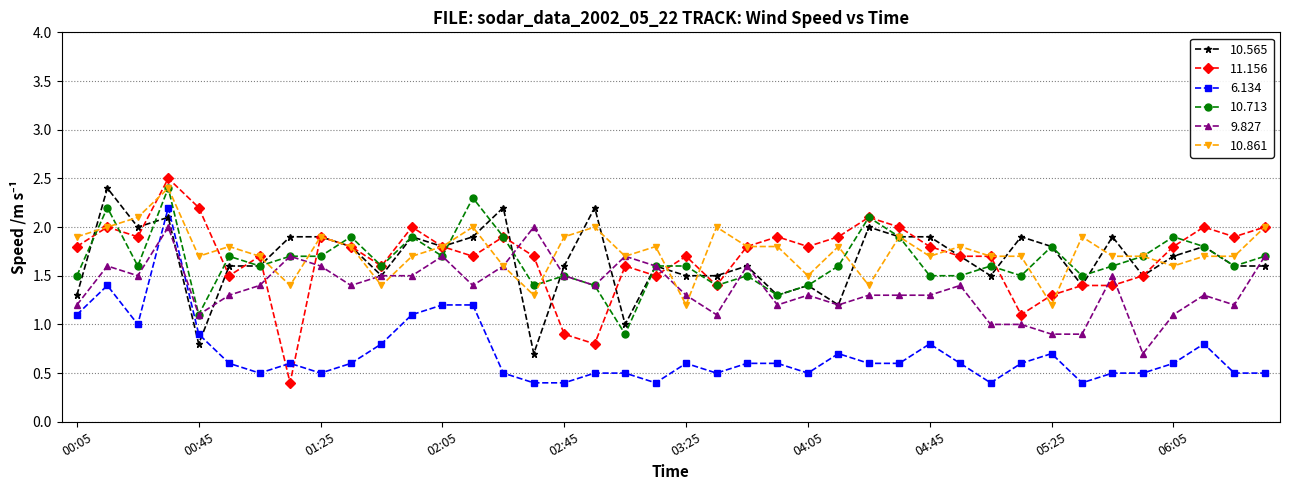

True or false: 10.713 has more than 1 interior local peaks.

True